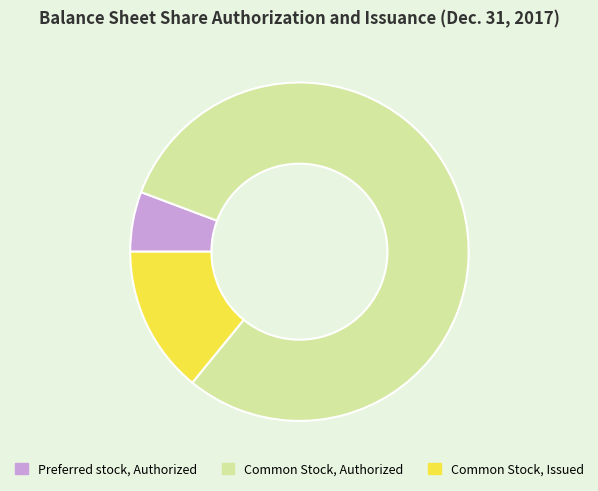

Is it true that Preferred stock, Authorized is 6% of the pie?

True